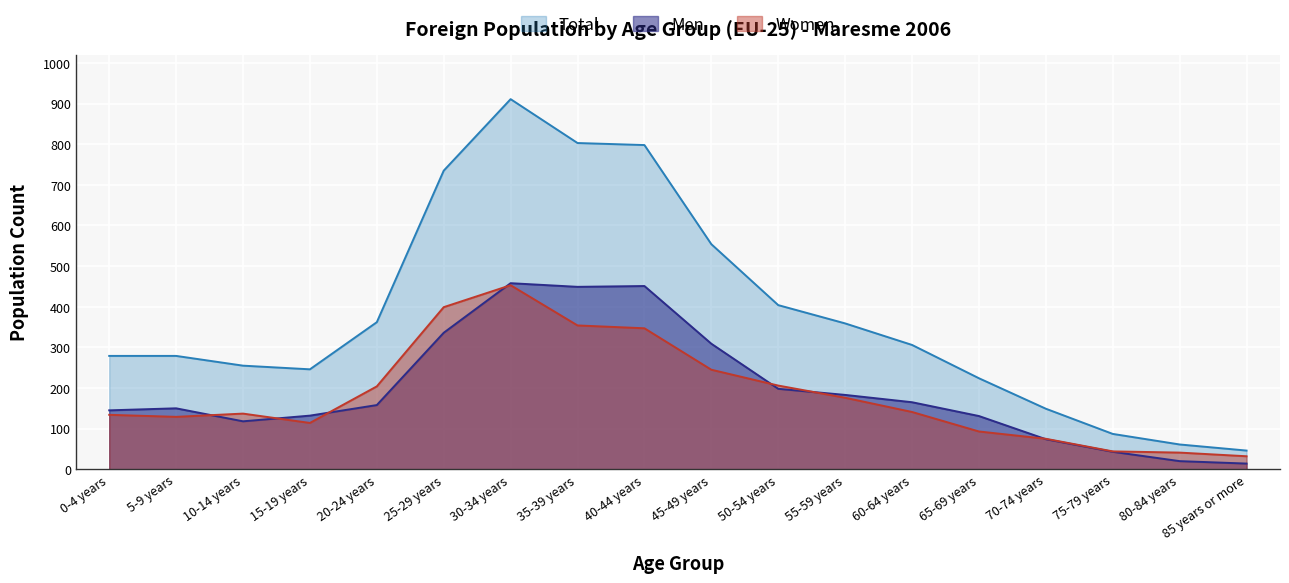

What is the difference between the second highest and minimum values in the Men series?

437